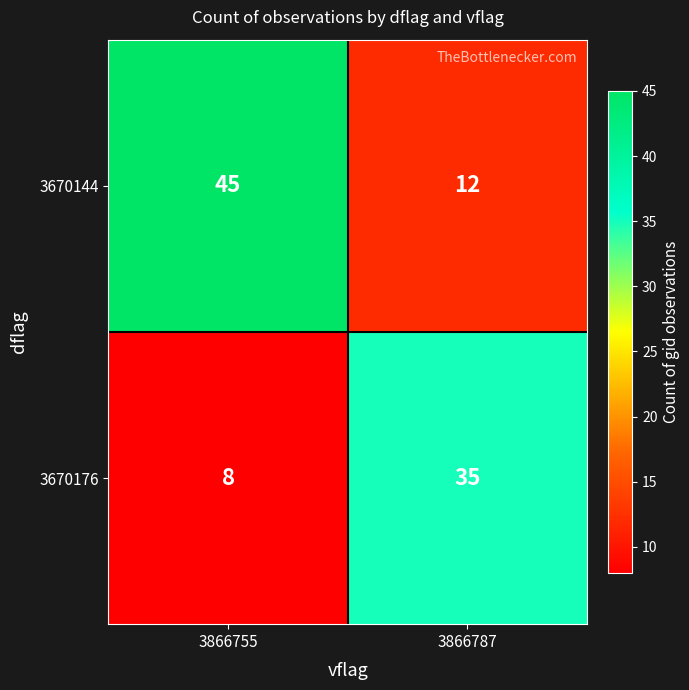

Rank the series by their maximum value, from lowest to highest.

3670176, 3670144